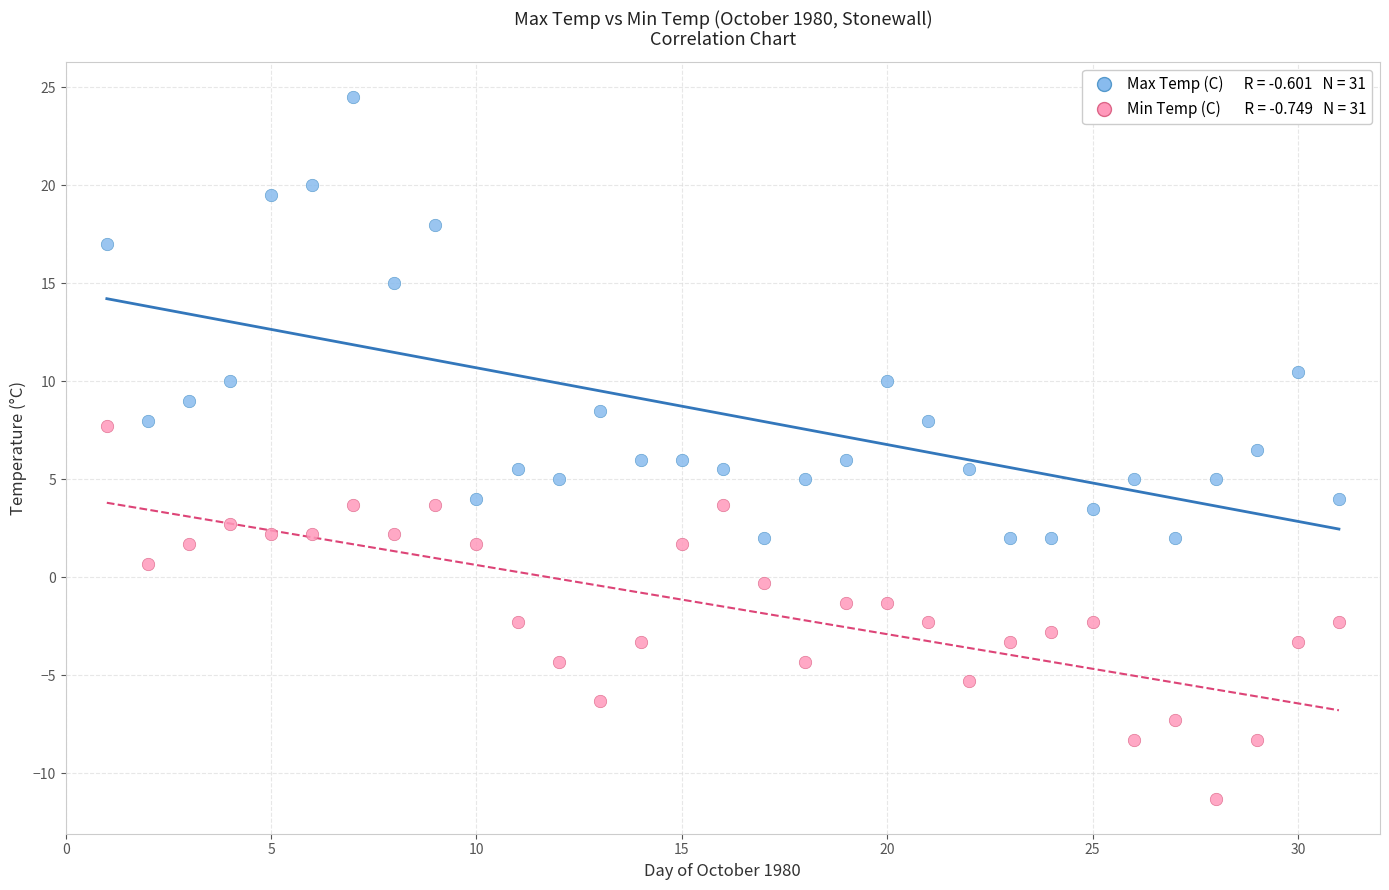

Across all data points, what is the range of X values (max minus min)?

30.0